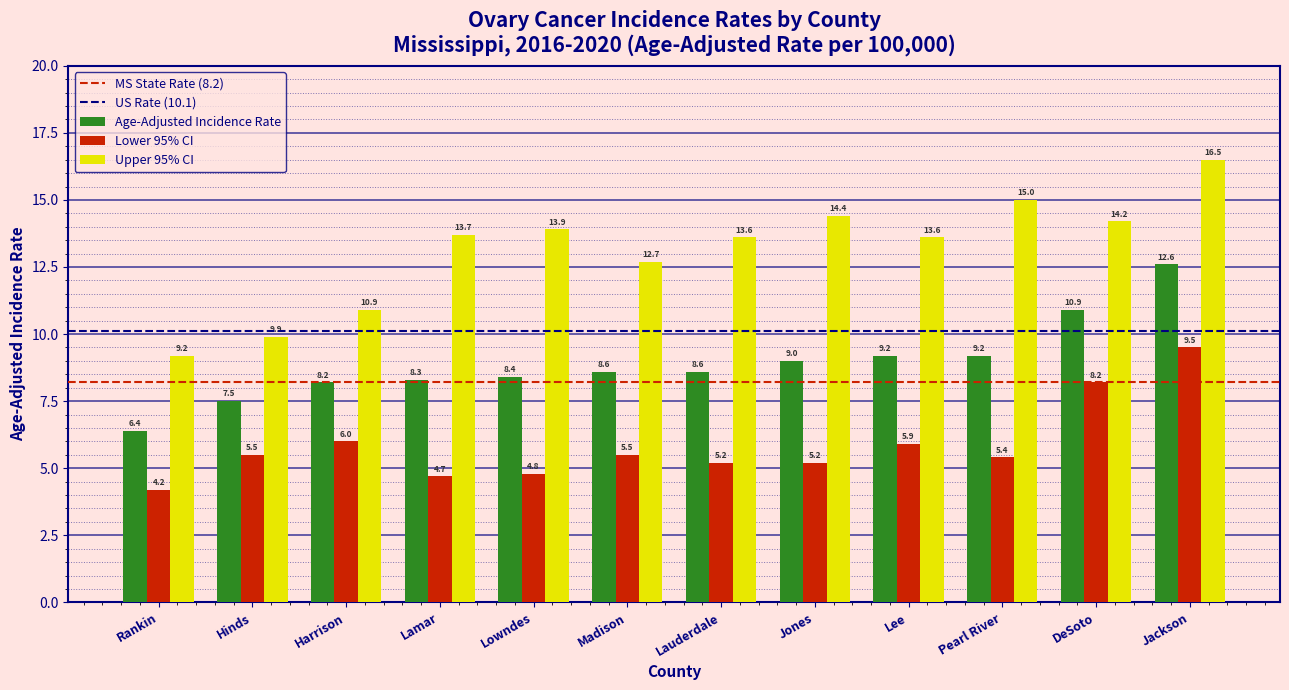

Reading left to right, extract all data points from this chart.

Age-Adjusted Incidence Rate: 6.4	7.5	8.2	8.3	8.4	8.6	8.6	9.0	9.2	9.2	10.9	12.6
Lower 95% CI: 4.2	5.5	6.0	4.7	4.8	5.5	5.2	5.2	5.9	5.4	8.2	9.5
Upper 95% CI: 9.2	9.9	10.9	13.7	13.9	12.7	13.6	14.4	13.6	15.0	14.2	16.5